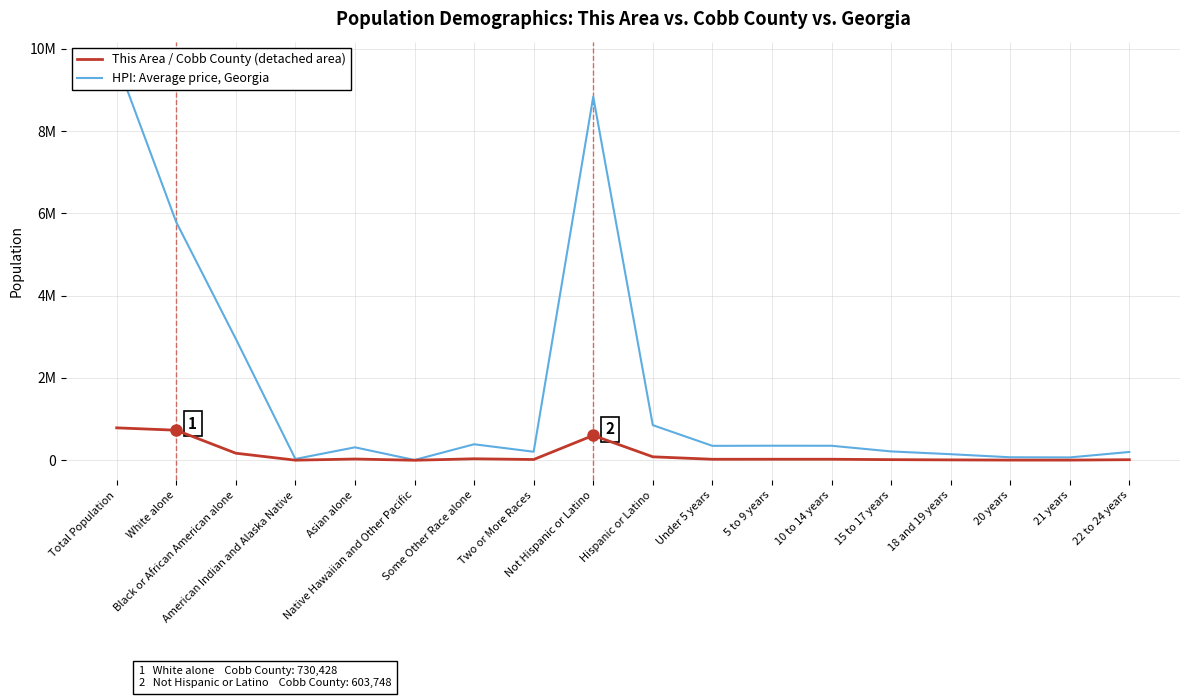

How many interior local peaks does the HPI: Average price, Georgia series have?

4